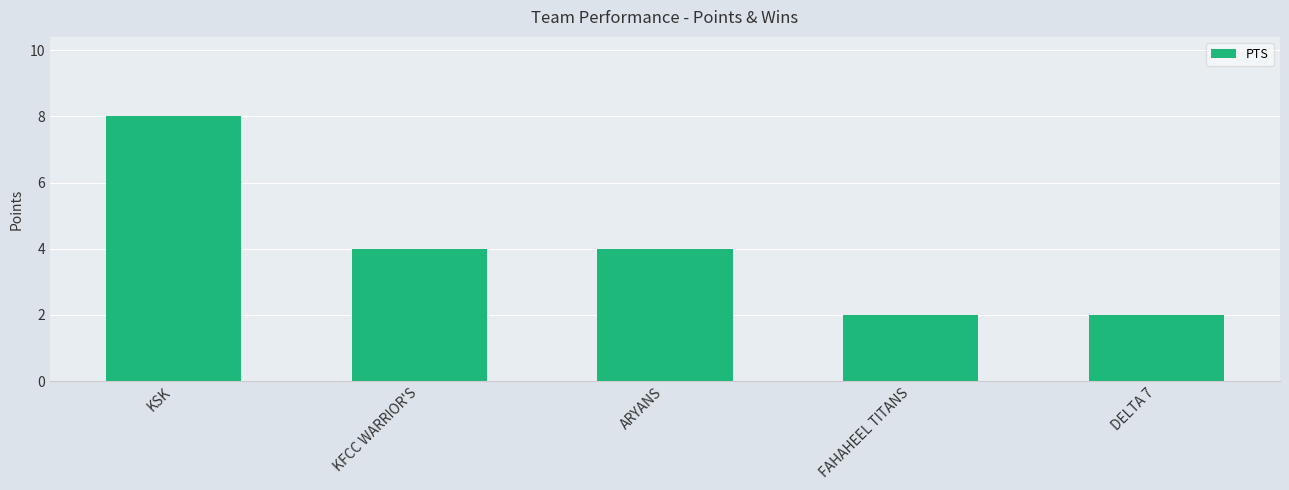

What is the label of the 2nd bar from the left?

KFCC WARRIOR'S